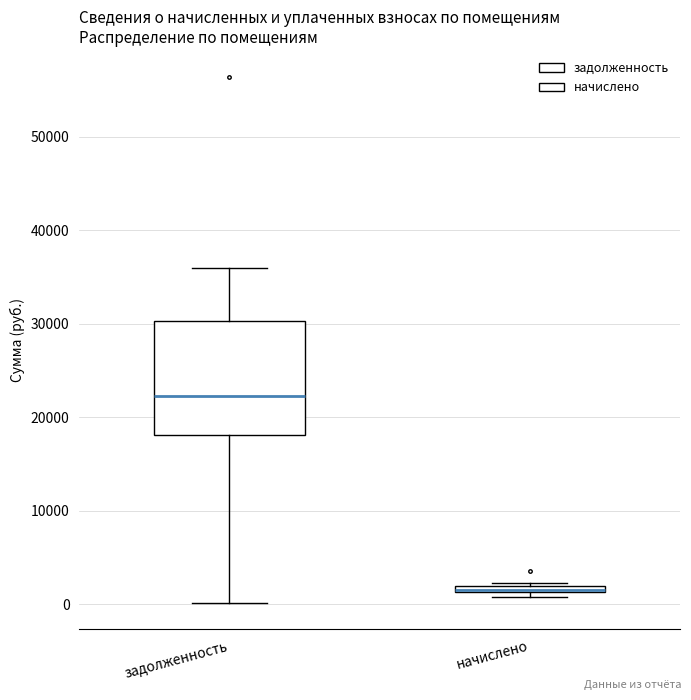

Comparing the boxes themselves (not the whiskers), which one is the tallest?

задолженность